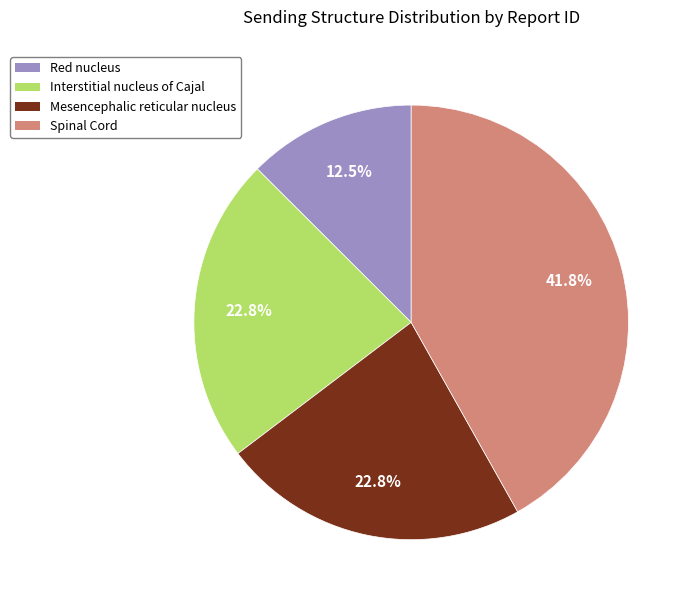

What is the total percentage of Red nucleus and Interstitial nucleus of Cajal?

35.3%